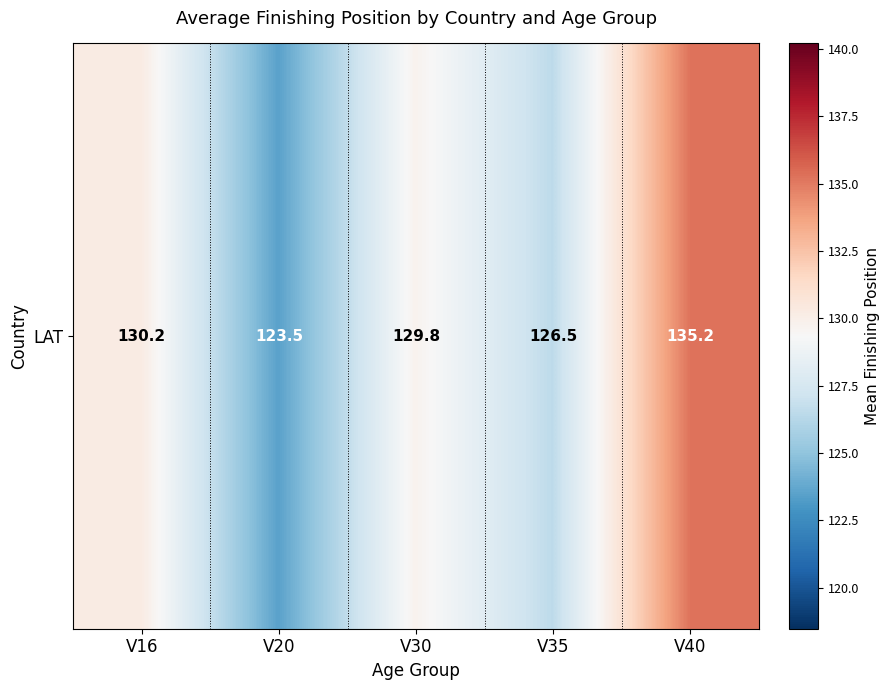

Rank the categories by value from highest to lowest.

V40, V16, V30, V35, V20